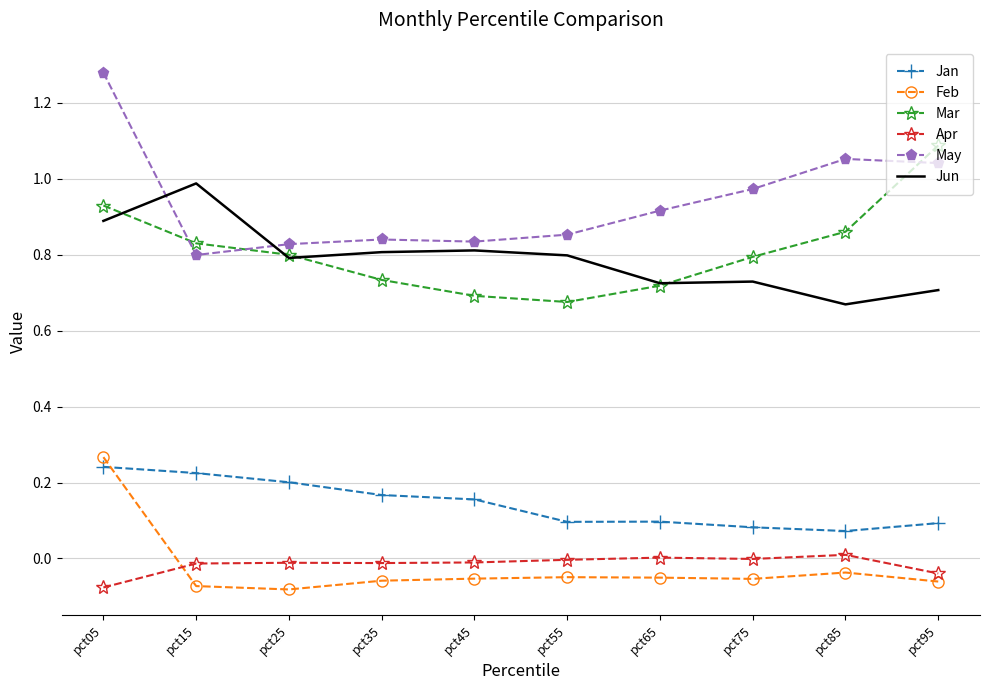

In Jun, how many points are higher than both neighbors (excluding endpoints)?

3